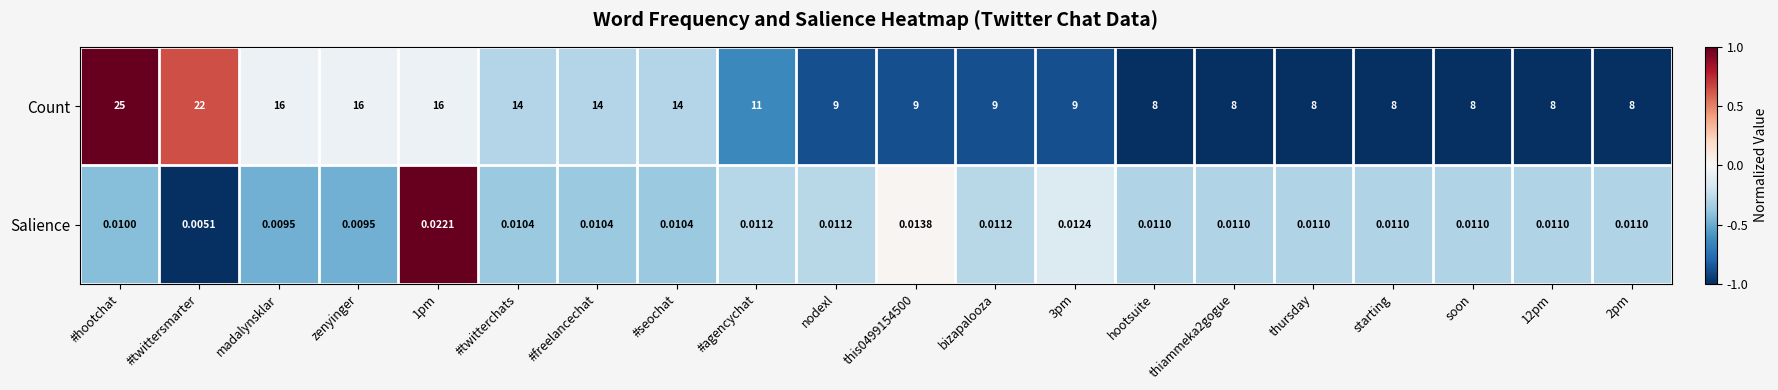

Between #twittersmarter and 1pm, which series saw the biggest shift?

Count